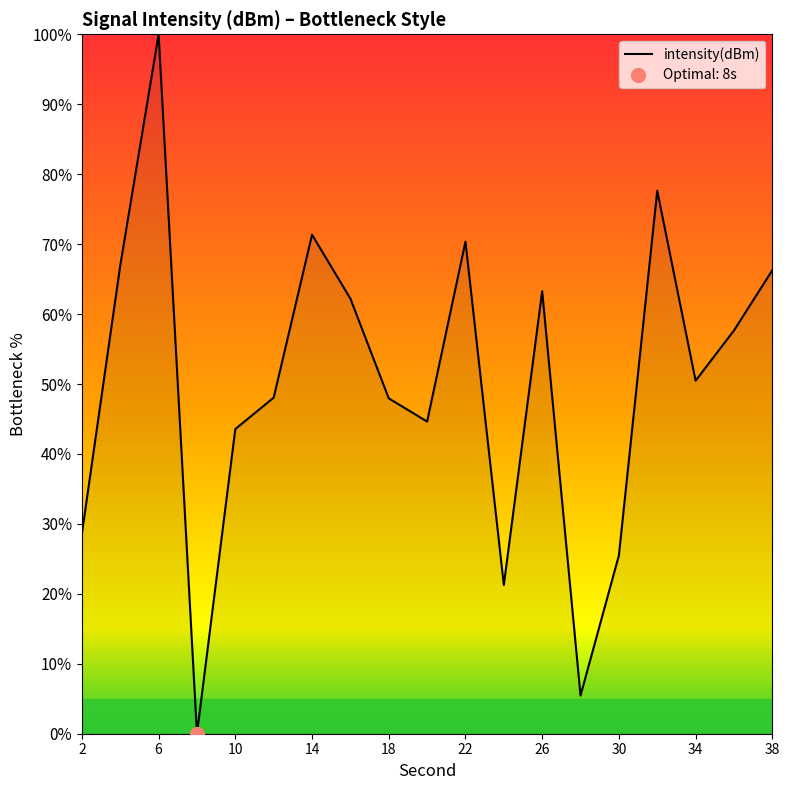

Is it true that the value at 13 is 1.8?

False